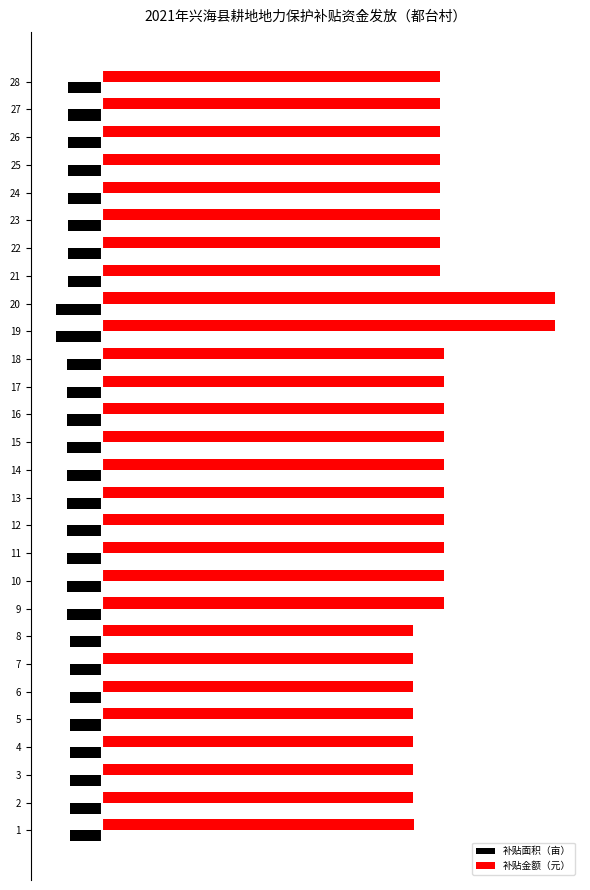

What is the greatest value displayed?

8.8